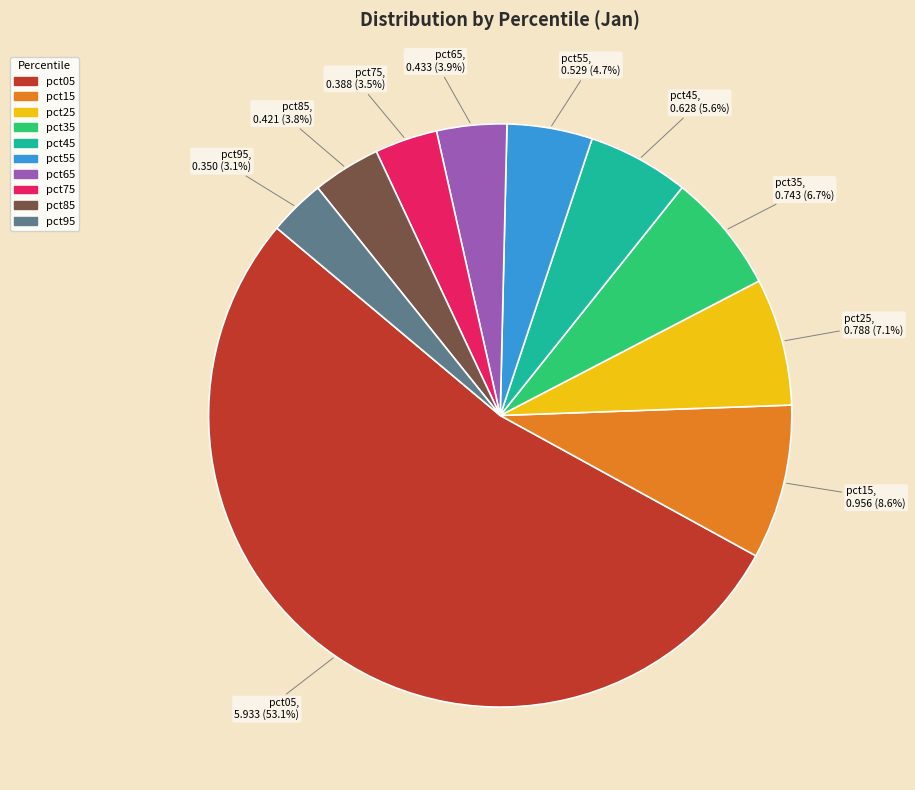

Is the sum of pct25 and pct55 greater than half?

No